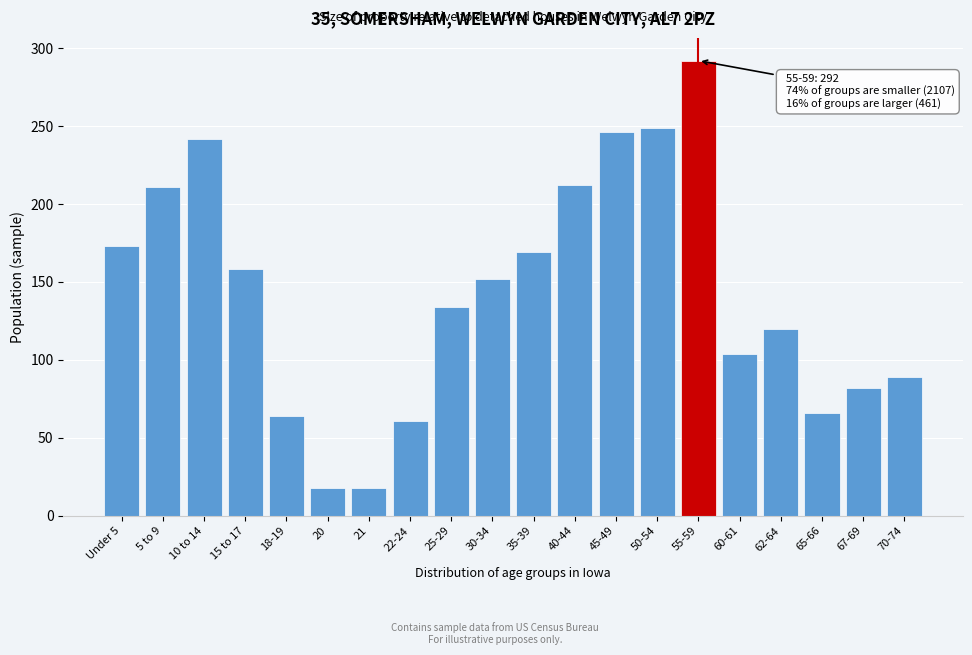

What is the minimum value shown in the chart?

18